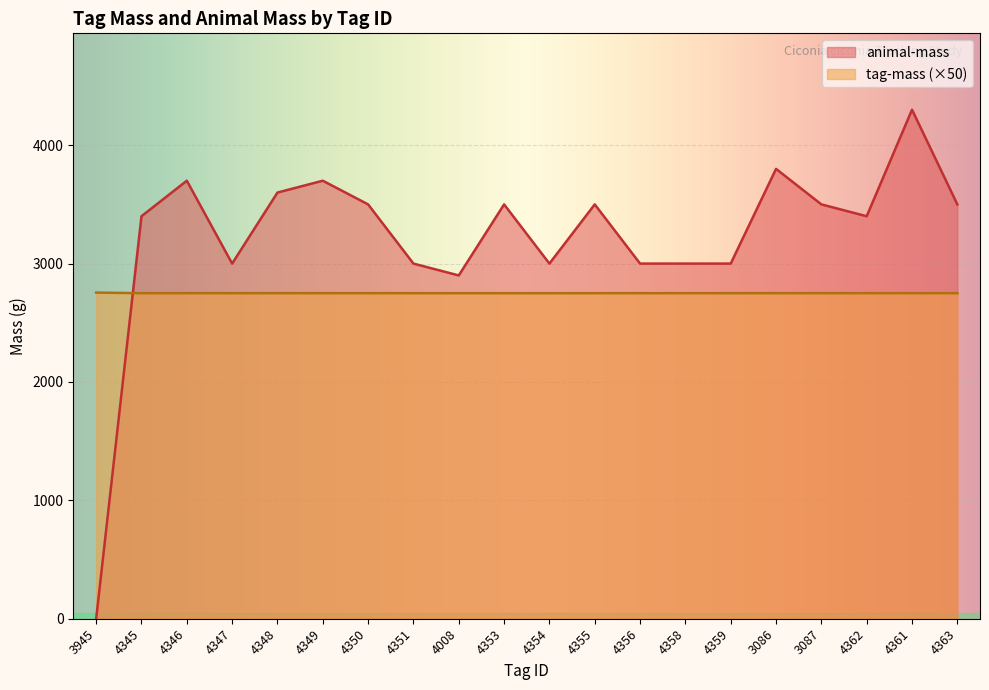

After their last crossing, which series has the higher values: tag-mass or animal-mass?

animal-mass